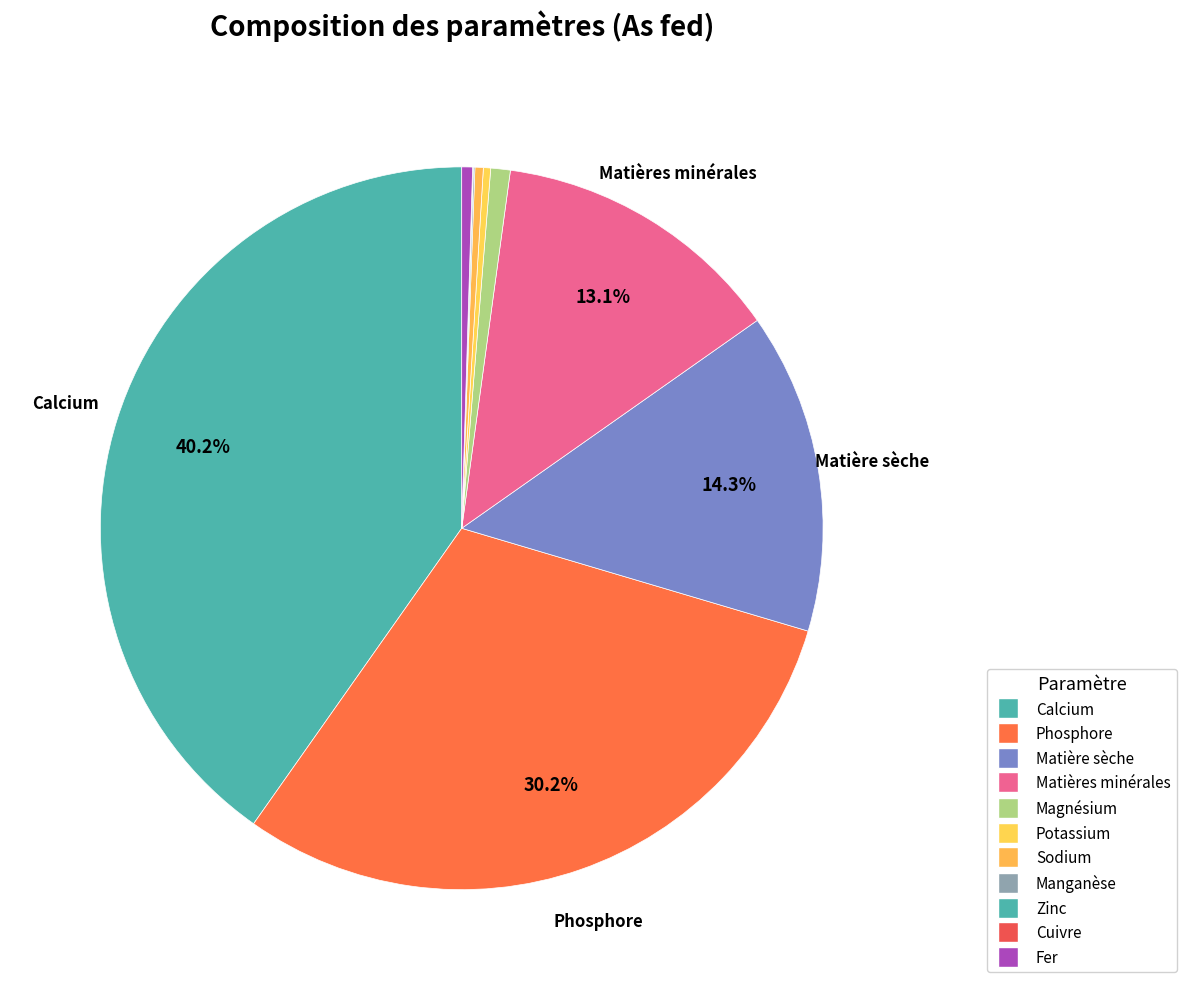

True or false: Magnésium accounts for 14% of the total.

False